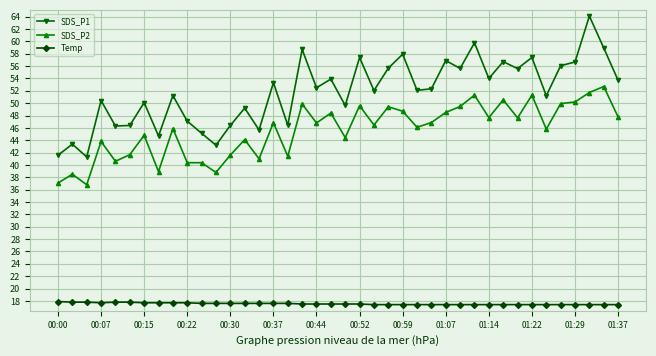

True or false: SDS_P2 has more than 2 interior local peaks.

True